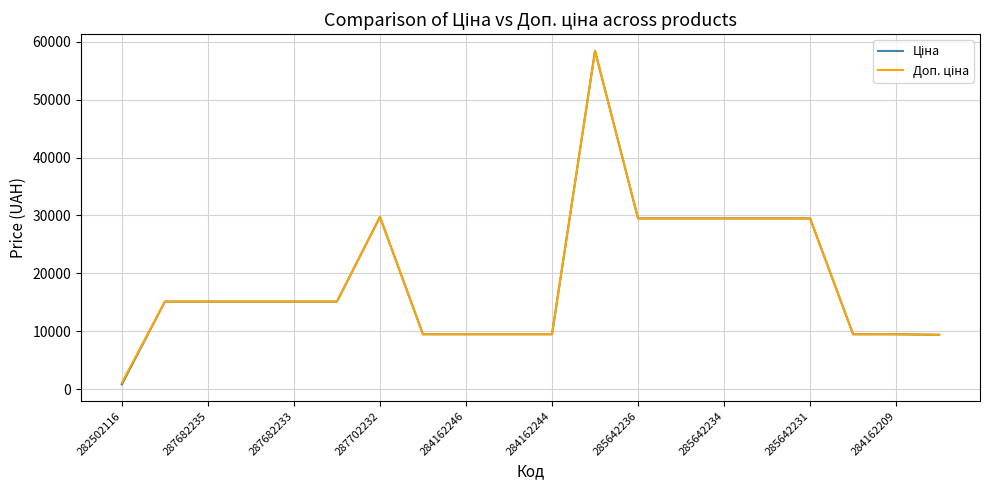

What is the greatest value displayed?

58426.5